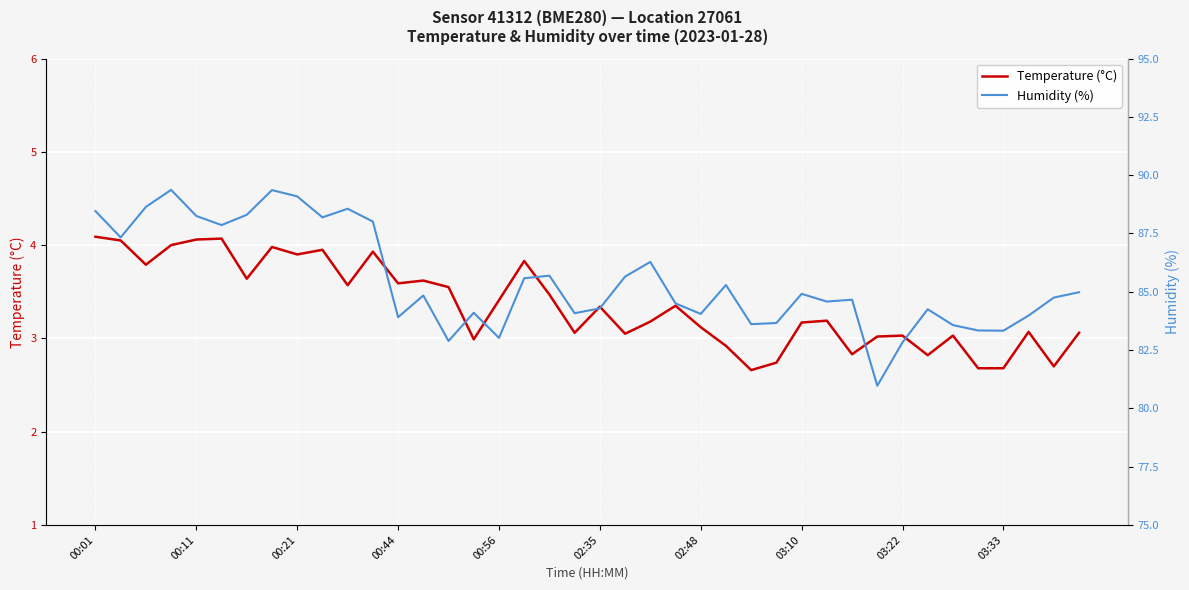

How many interior local valleys does the Humidity (%) series have?

12